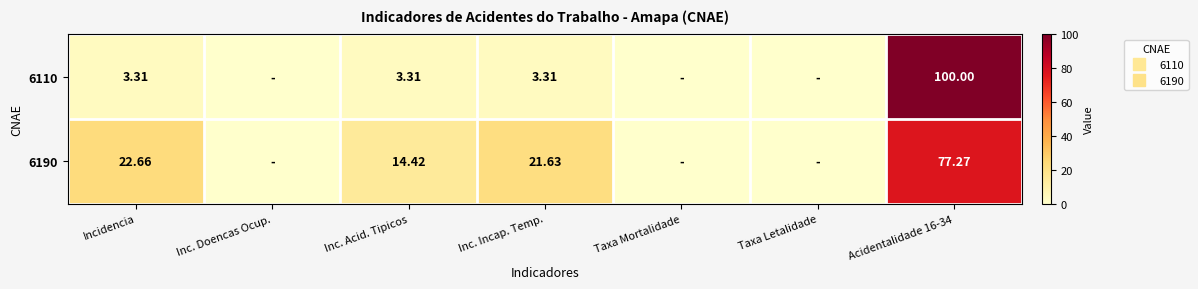

The value of 6110 at Inc. Acid. Tipicos is 5.1. True or false?

False